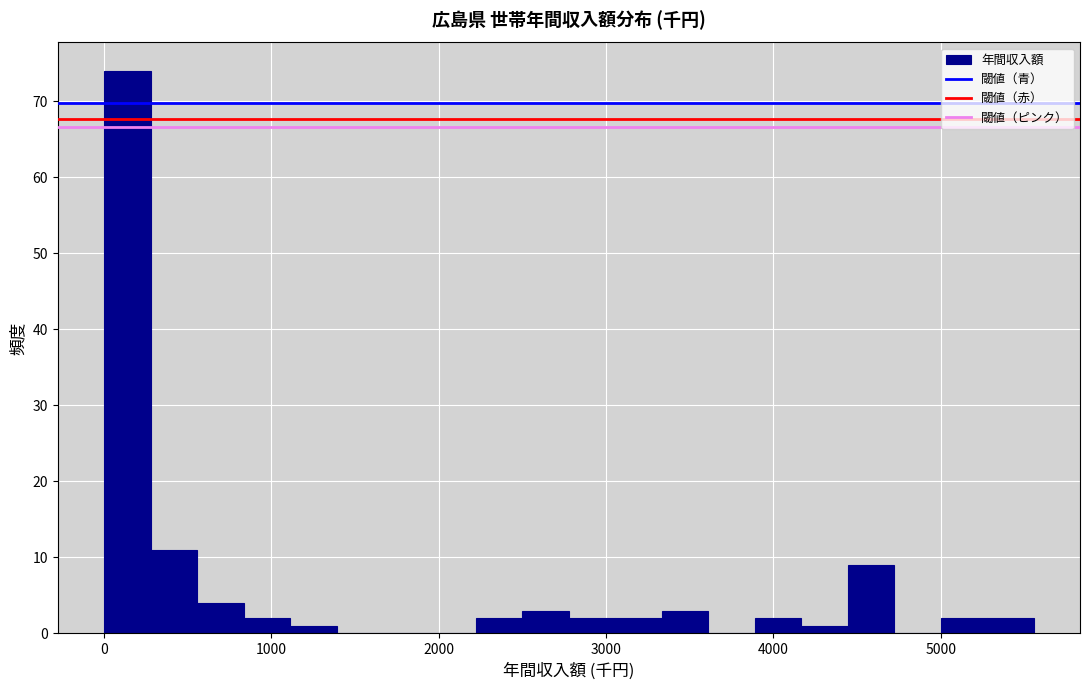

Around what value on the x-axis is the tallest bar? Give the approximate position of its centre, as read against the axis.

100